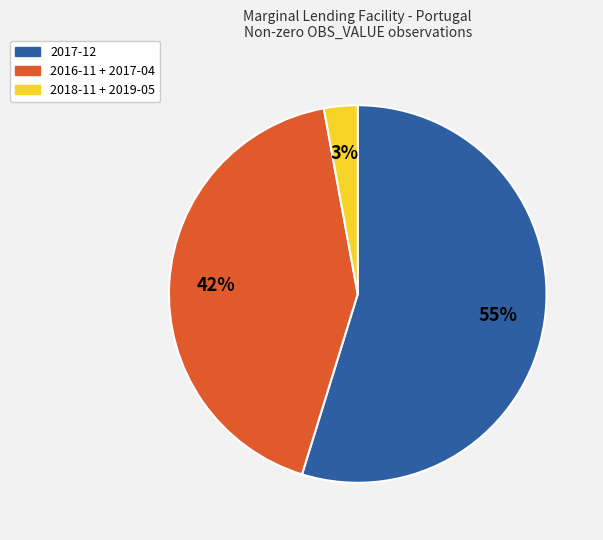

To the nearest percent, what is the difference between the largest and smallest slice percentages?

52%